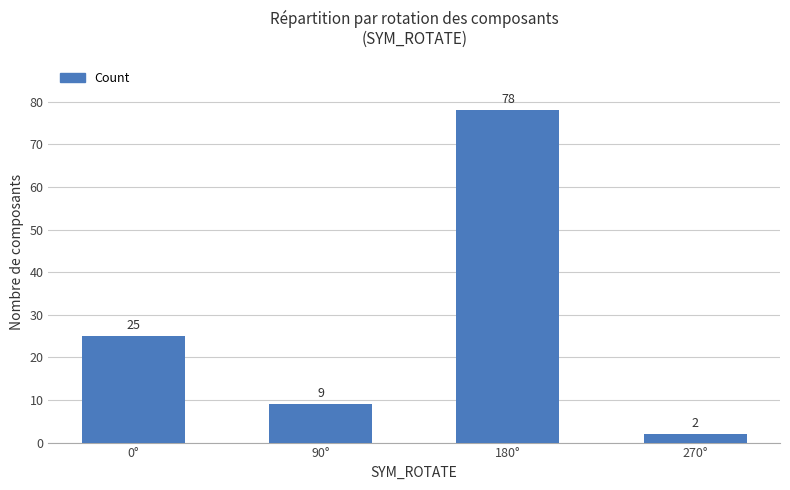

What is the ratio of the value at 0° to the value at 180°?

0.3